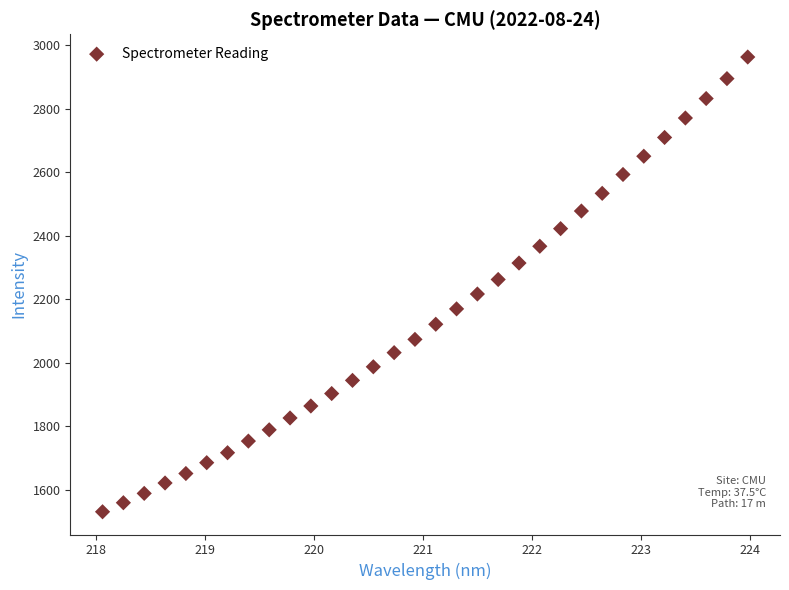

What is the range of X values (max minus min)?

5.9